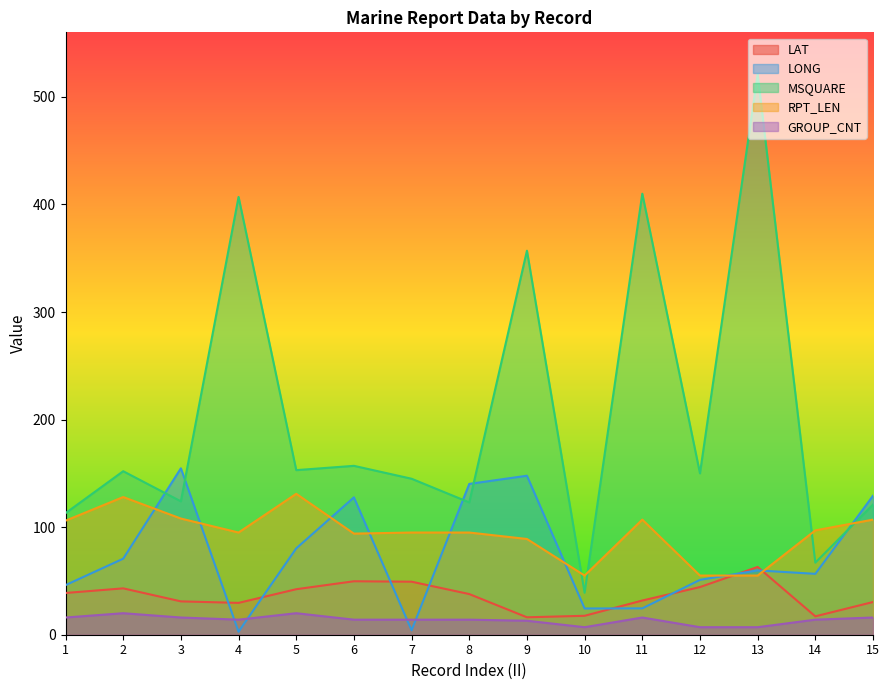

Count the number of categories in the chart.

15